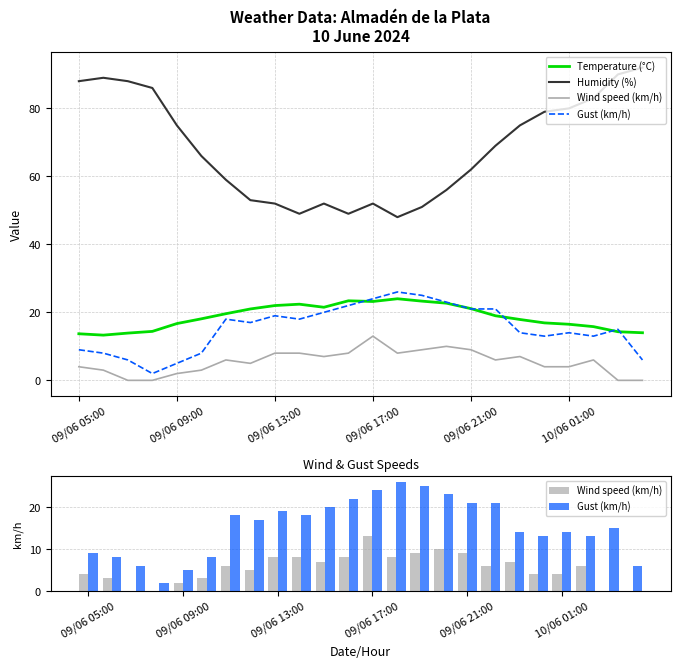

How many groups of bars are there?

24